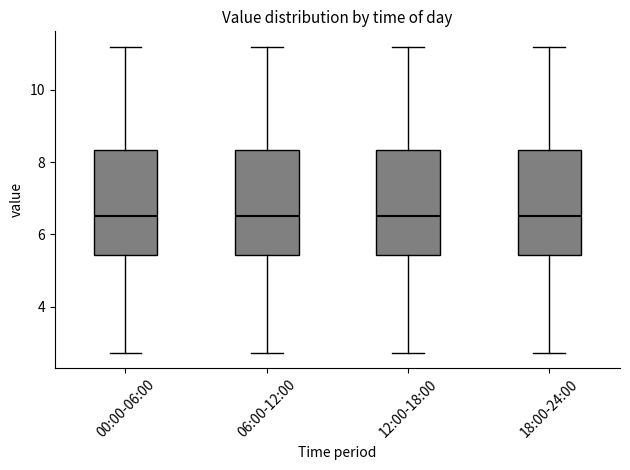

Reading left to right, read every box against the y-axis: the position of its median line, the range the box covers, and the ends of its whiskers. The values are not printed on the chart, so give them approximately, as read against the axis.

00:00-06:00: median 6.6, box 5.4 to 8.4, whiskers 2.8 to 11.2
06:00-12:00: median 6.6, box 5.4 to 8.4, whiskers 2.8 to 11.2
12:00-18:00: median 6.6, box 5.4 to 8.4, whiskers 2.8 to 11.2
18:00-24:00: median 6.6, box 5.4 to 8.4, whiskers 2.8 to 11.2